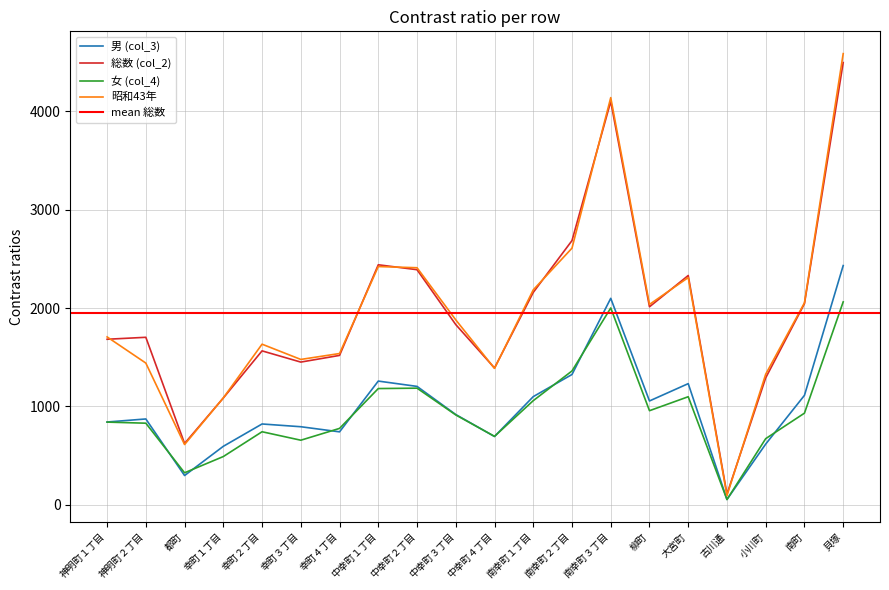

How many distinct data groups are displayed?

4